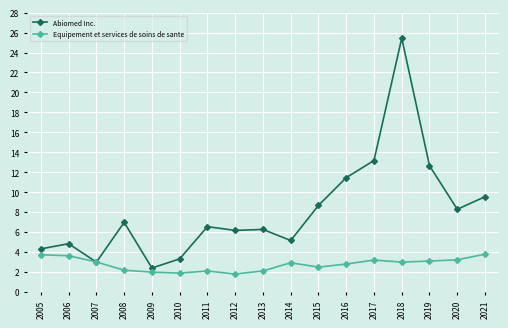

What is the value of the Equipement et services de soins de sante point at the 2nd from the left?

3.6